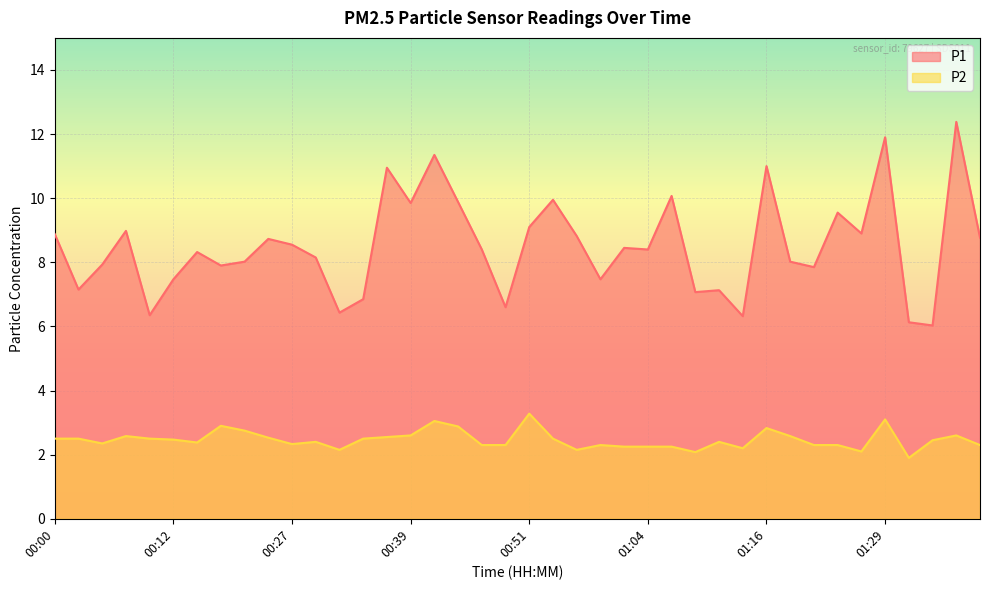

At which label does P1 first exceed 8?

00:00